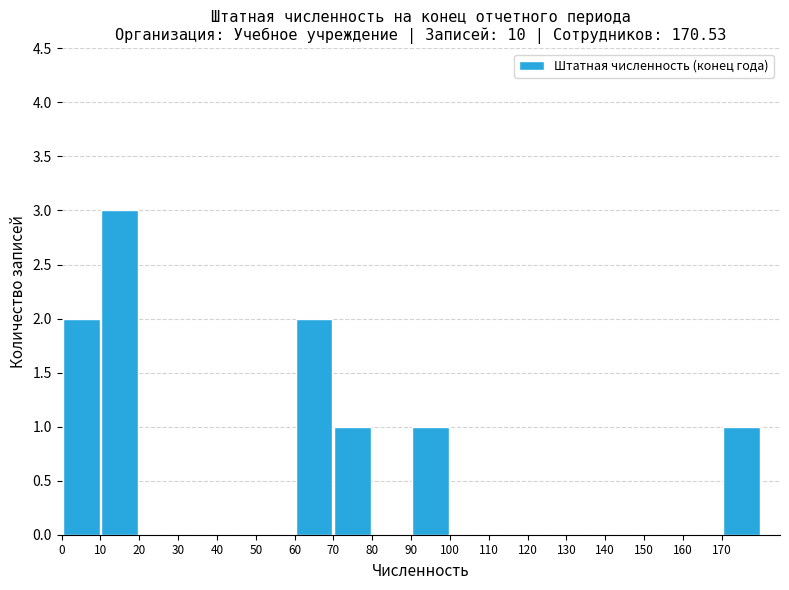

Reading left to right, list every bar in this chart as the range it spans on the x-axis followed by its height. The values are not printed on the chart, so give them approximately, as read against the axis.

0 to 10: 2
10 to 20: 3
20 to 30: 0
30 to 40: 0
40 to 50: 0
50 to 60: 0
60 to 70: 2
70 to 80: 1
80 to 90: 0
90 to 100: 1
100 to 110: 0
110 to 120: 0
120 to 130: 0
130 to 140: 0
140 to 150: 0
150 to 160: 0
160 to 170: 0
170 to 180: 1